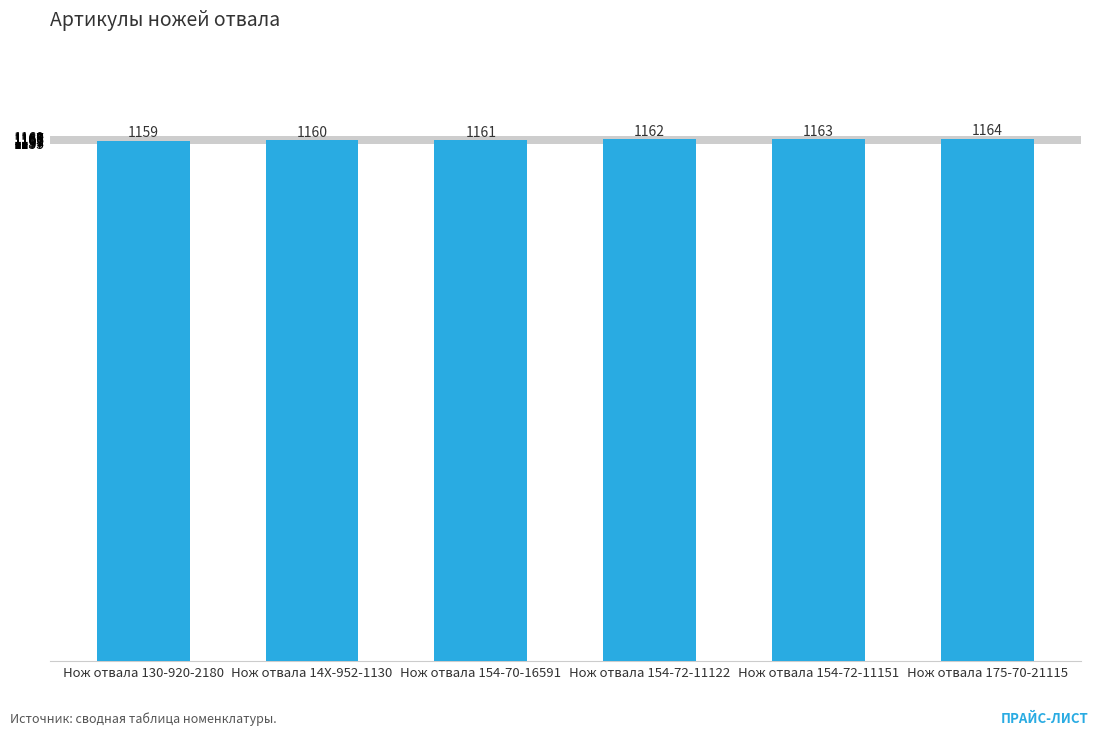

Count the number of categories in the chart.

6